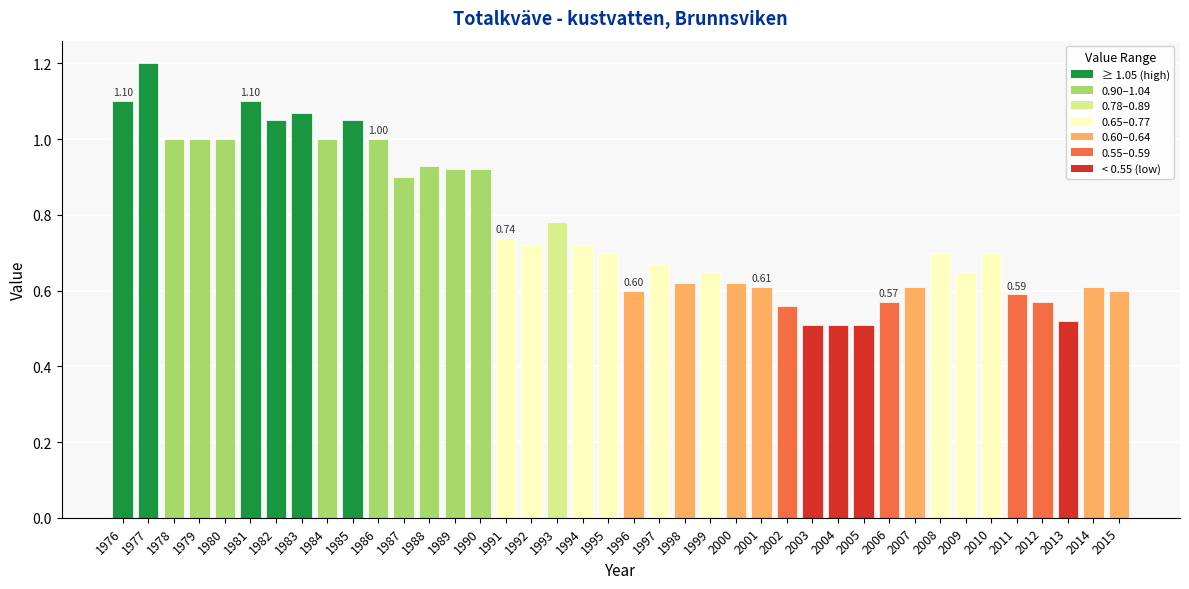

The value at 1996 is 0.6. True or false?

True